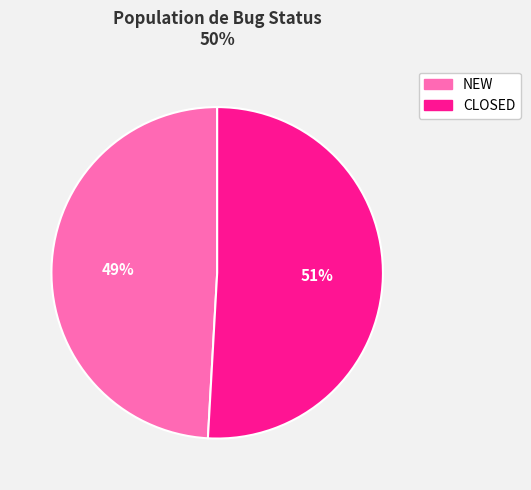

Is it true that NEW is 41% of the pie?

False